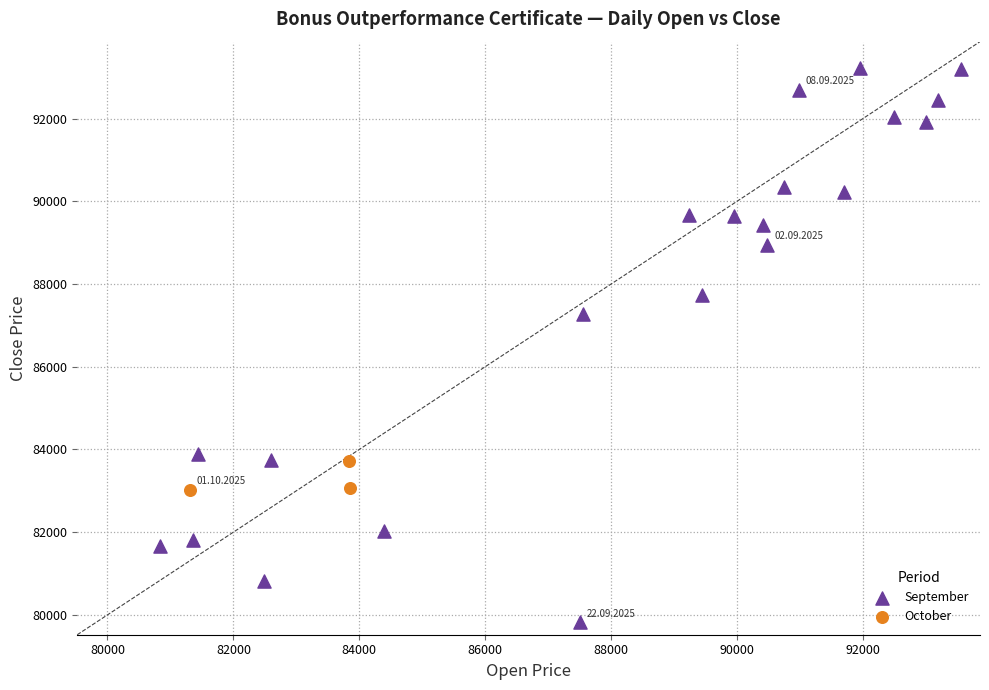

What are all the series names shown in the legend?

September, October